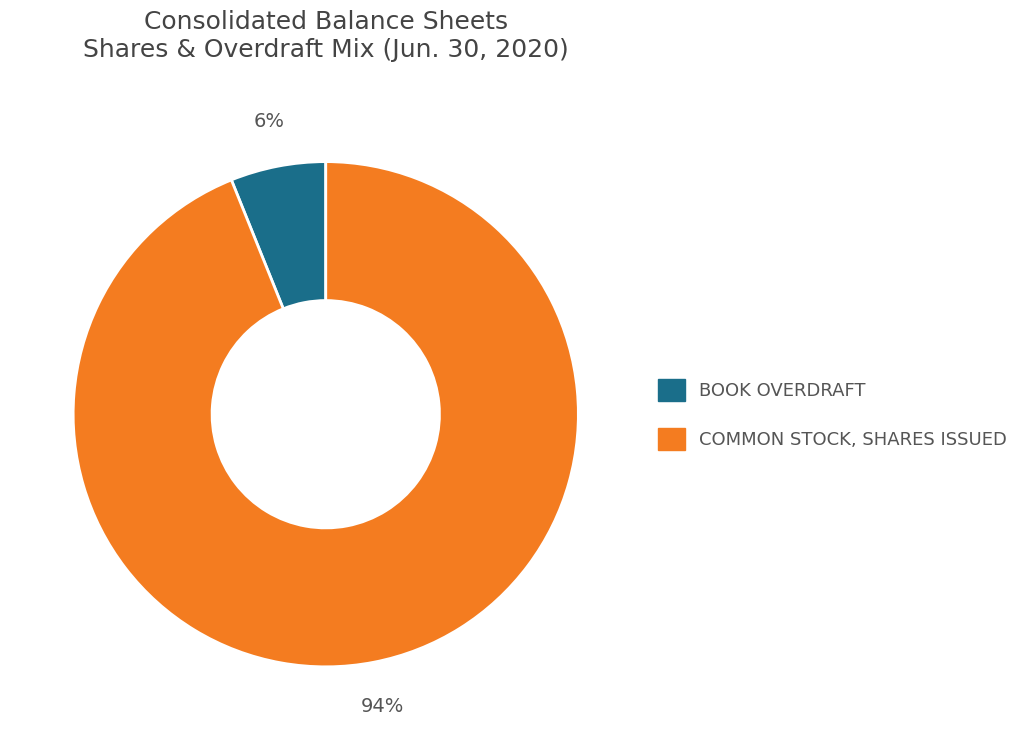

Is there a majority slice in this chart?

Yes